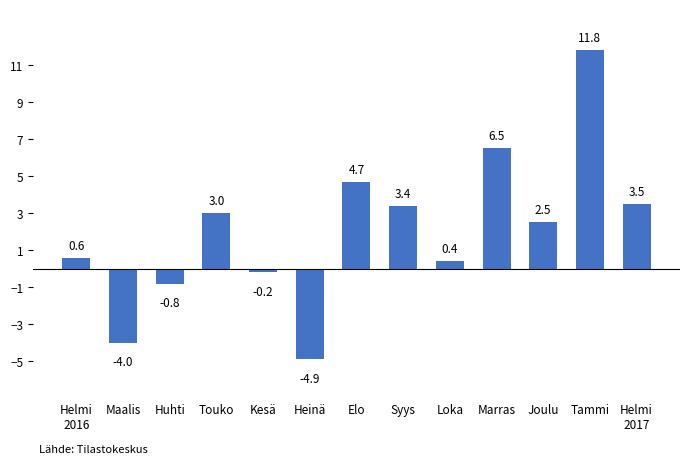

Approximately how many times larger is the value at Joulu compared to Tammi?

0.2